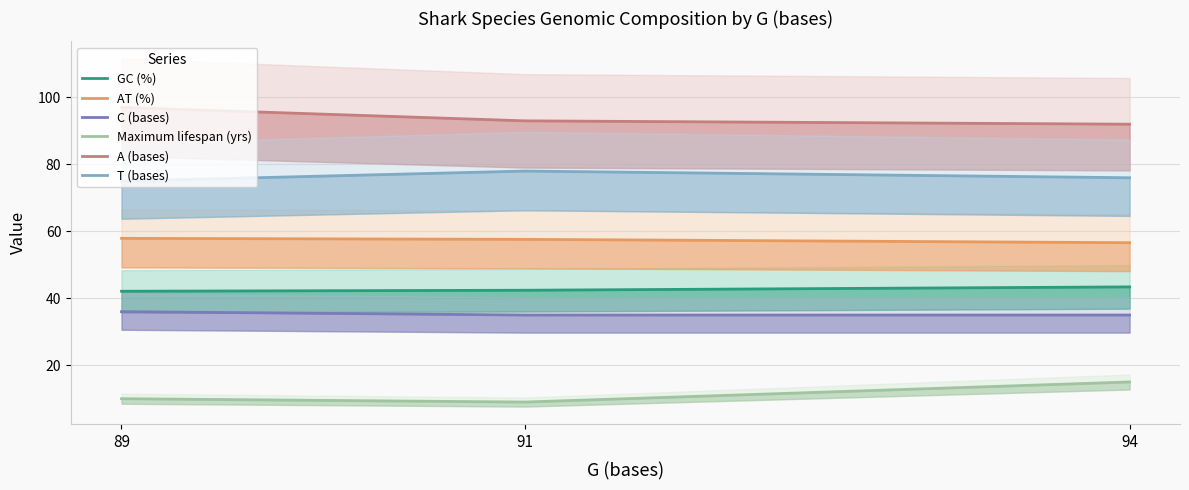

What is the sum of all AT (%) values?

172.1